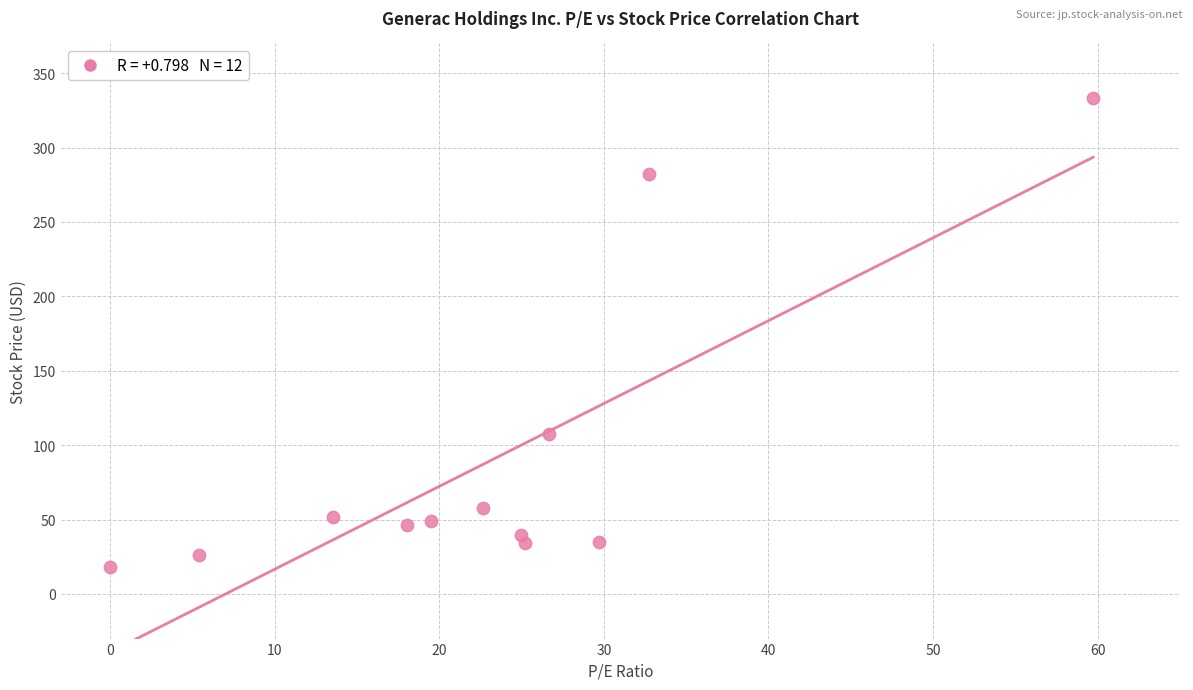

What Y value in the scatter plot is closest to 175?

107.3